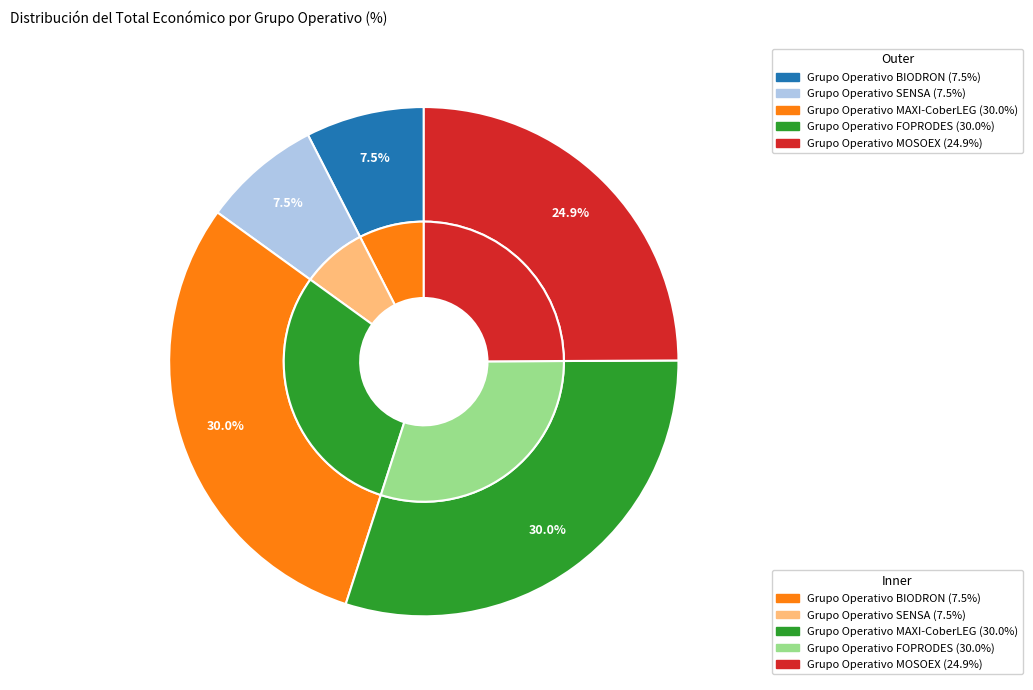

Is it true that BIODRON is 21% of the pie?

False